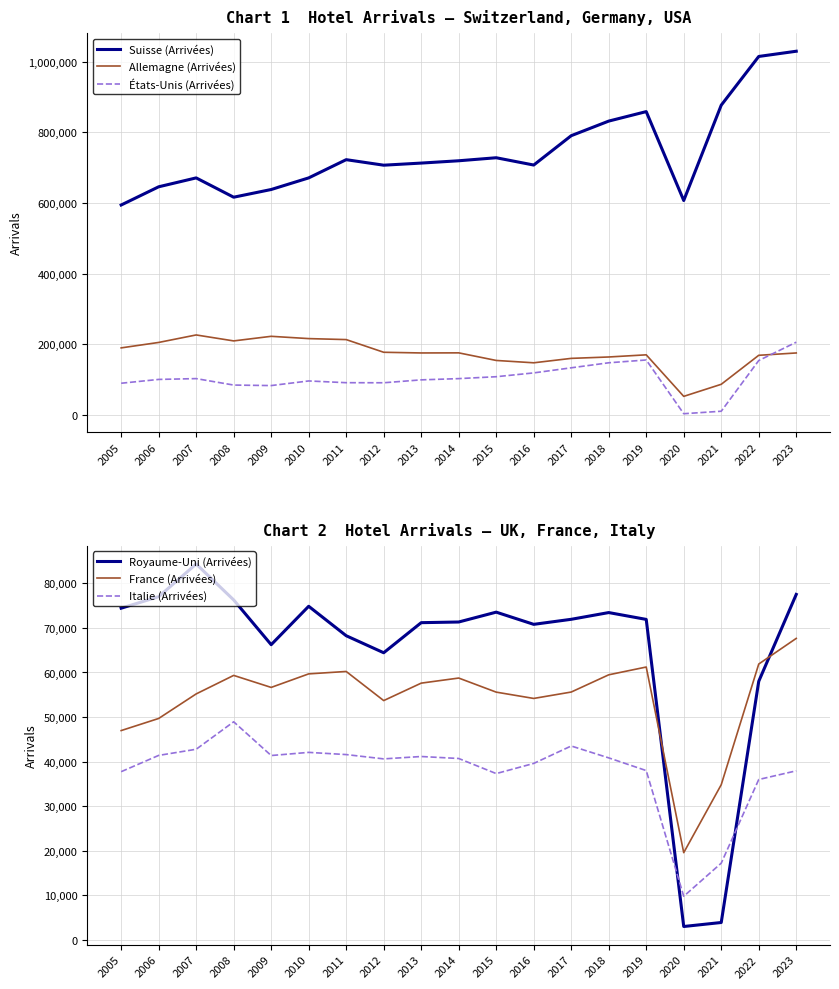

What is the value of the France (Arrivées) point at the 7th from the left?

60228